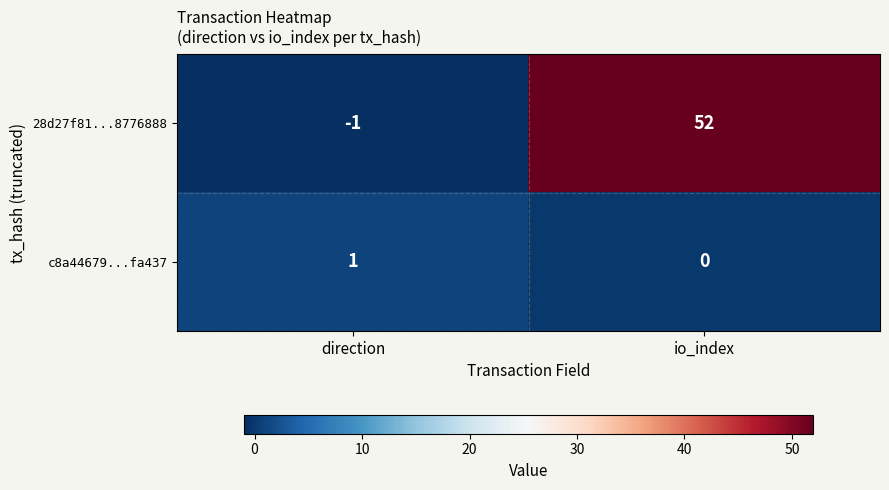

Which series has the largest total across all categories?

28d27f81...8776888